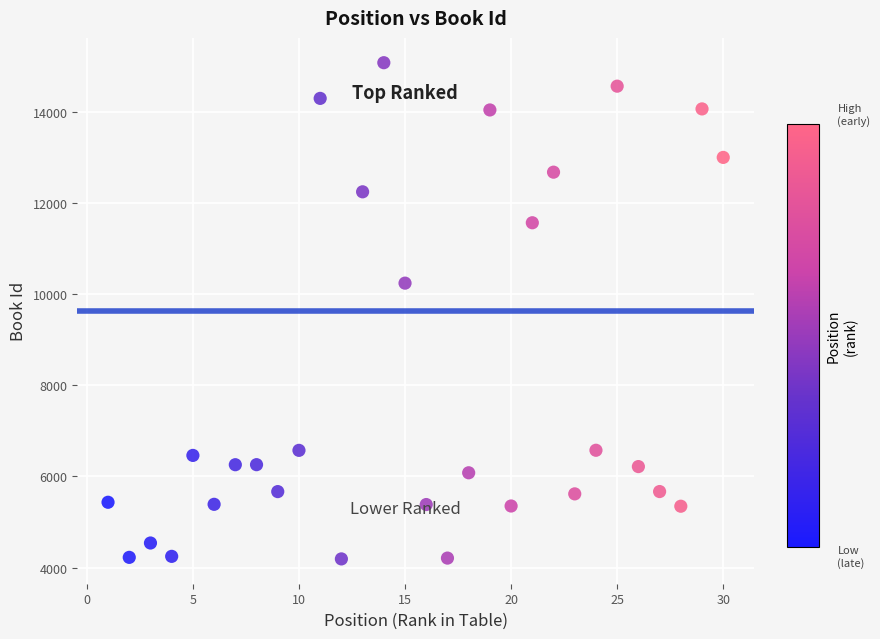

What Y value in the scatter plot is closest to 9633?

10240